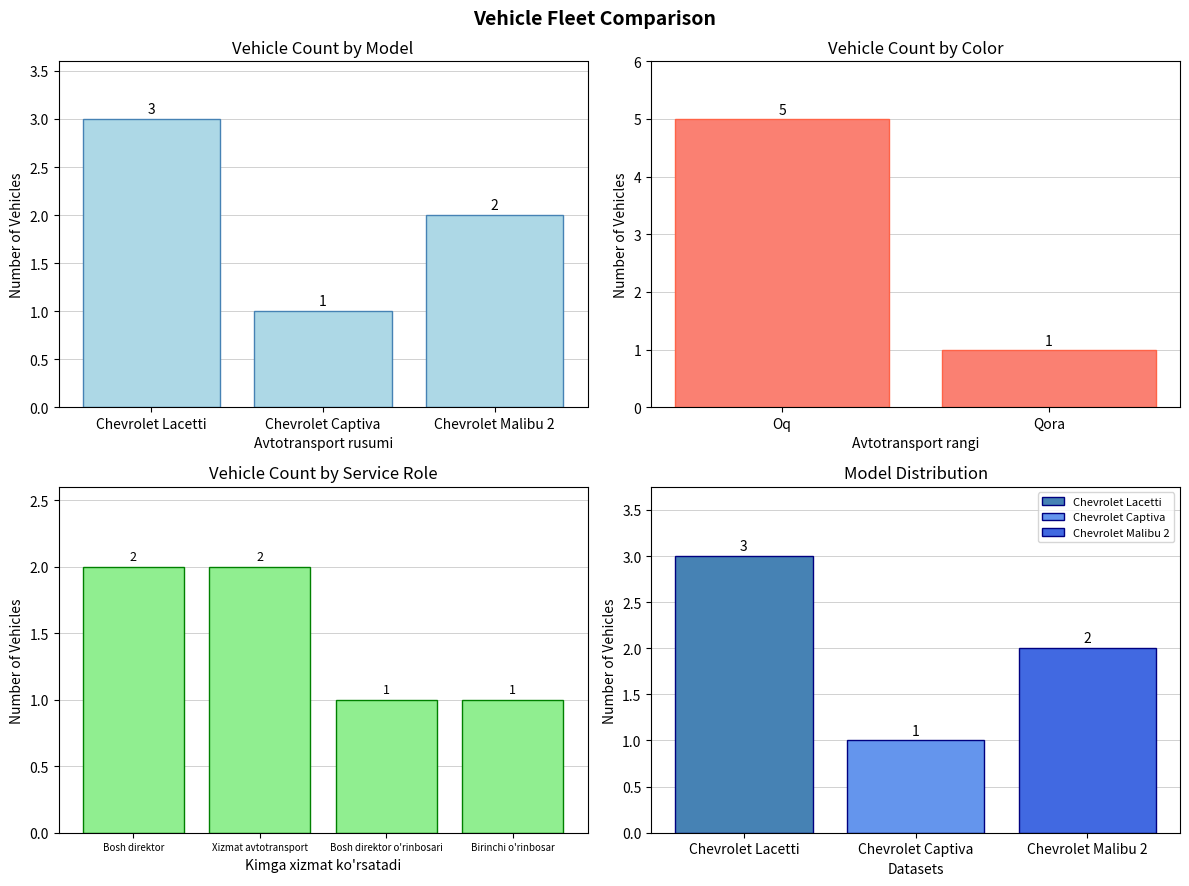

Approximately how many times larger is the value at Chevrolet Lacetti compared to Chevrolet Malibu 2?

1.5